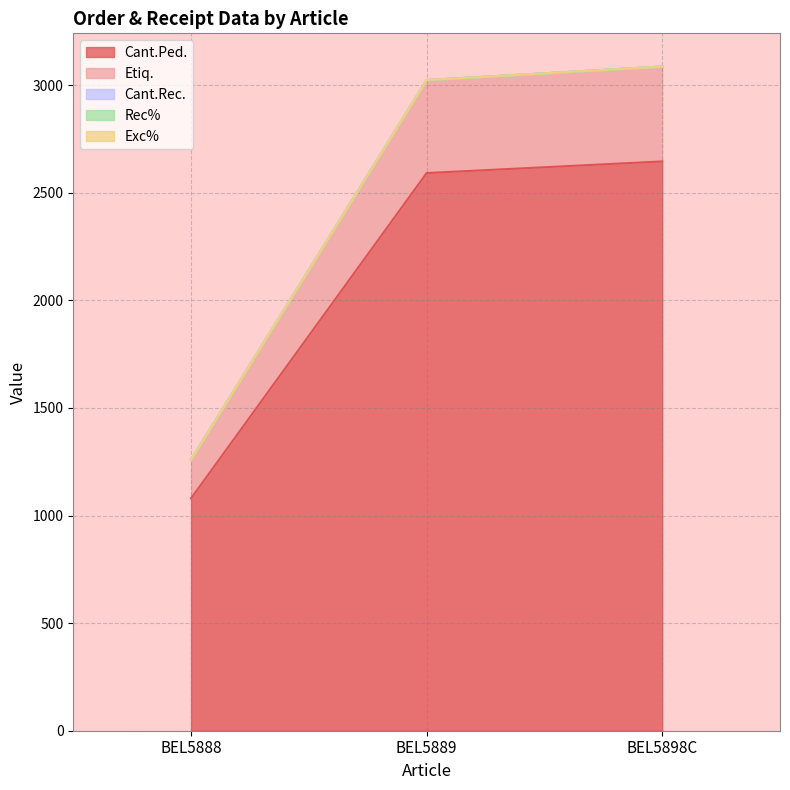

Does the chart have visible grid lines?

Yes